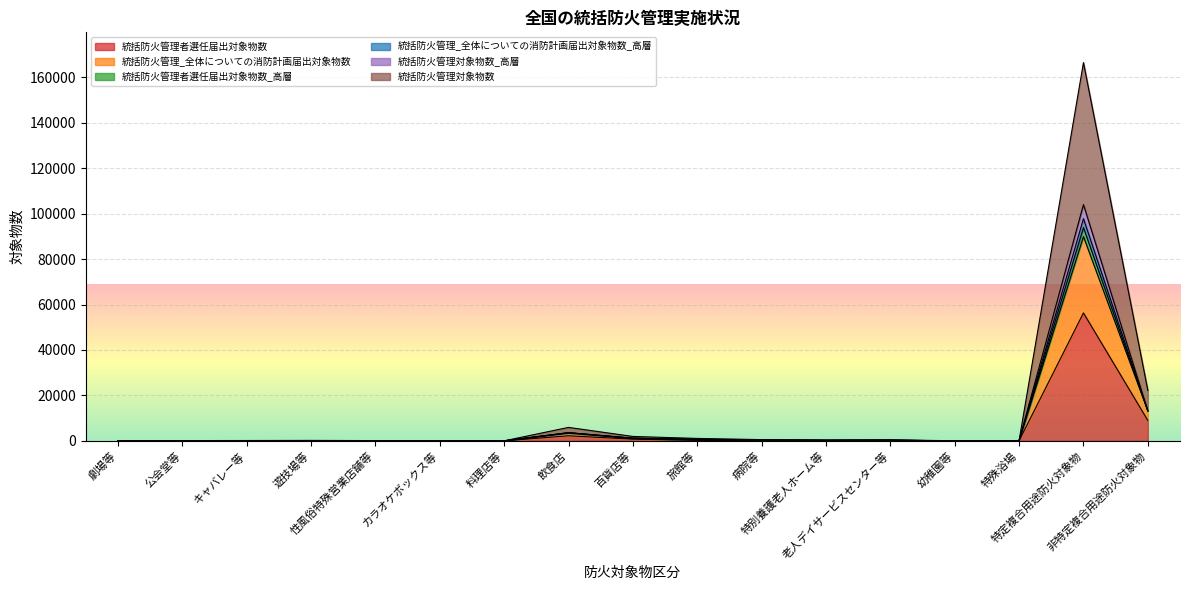

What are all the series names shown in the legend?

統括防火管理者選任届出対象物数, 統括防火管理_全体についての消防計画届出対象物数, 統括防火管理者選任届出対象物数_高層, 統括防火管理_全体についての消防計画届出対象物数_高層, 統括防火管理対象物数_高層, 統括防火管理対象物数